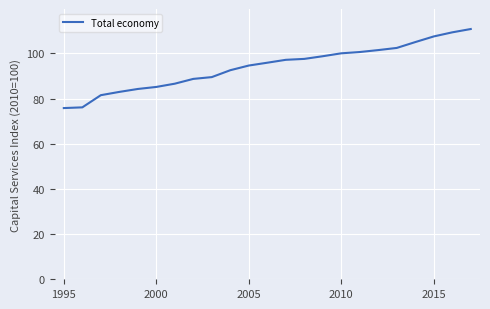

What is the smallest value displayed?

75.8